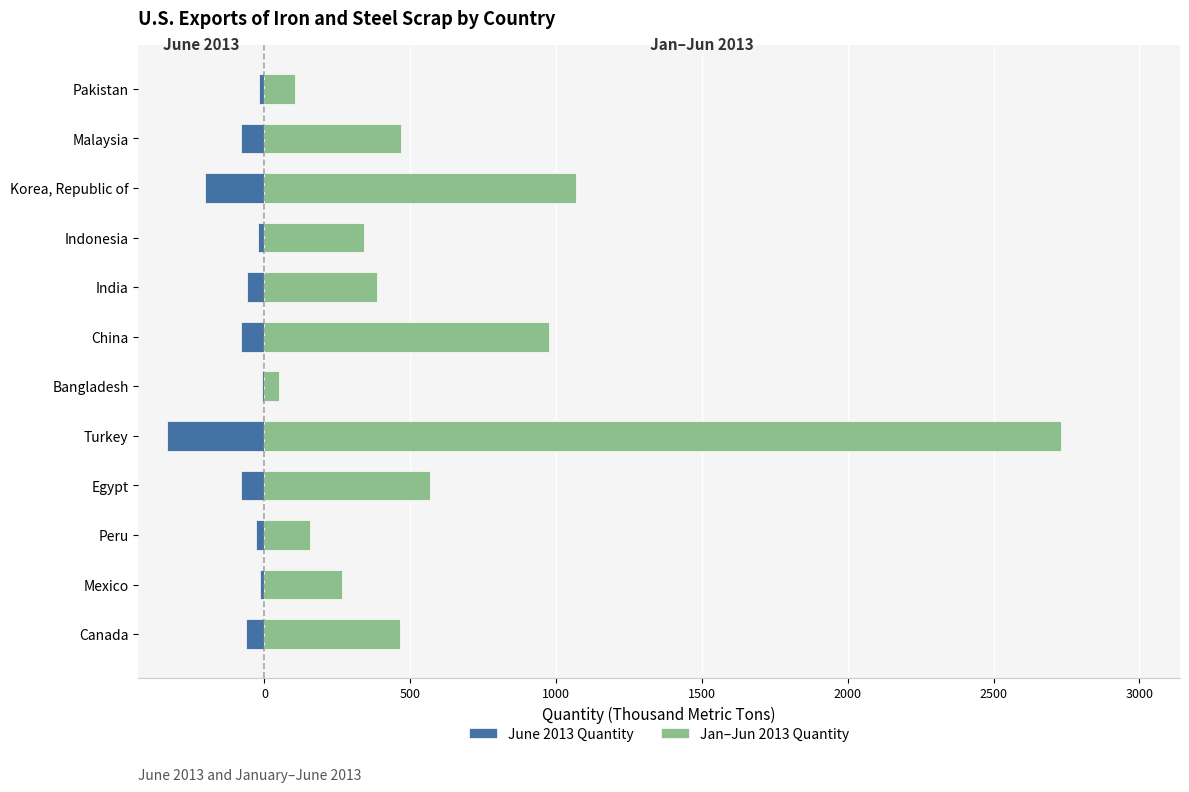

How many series are shown in this chart?

2